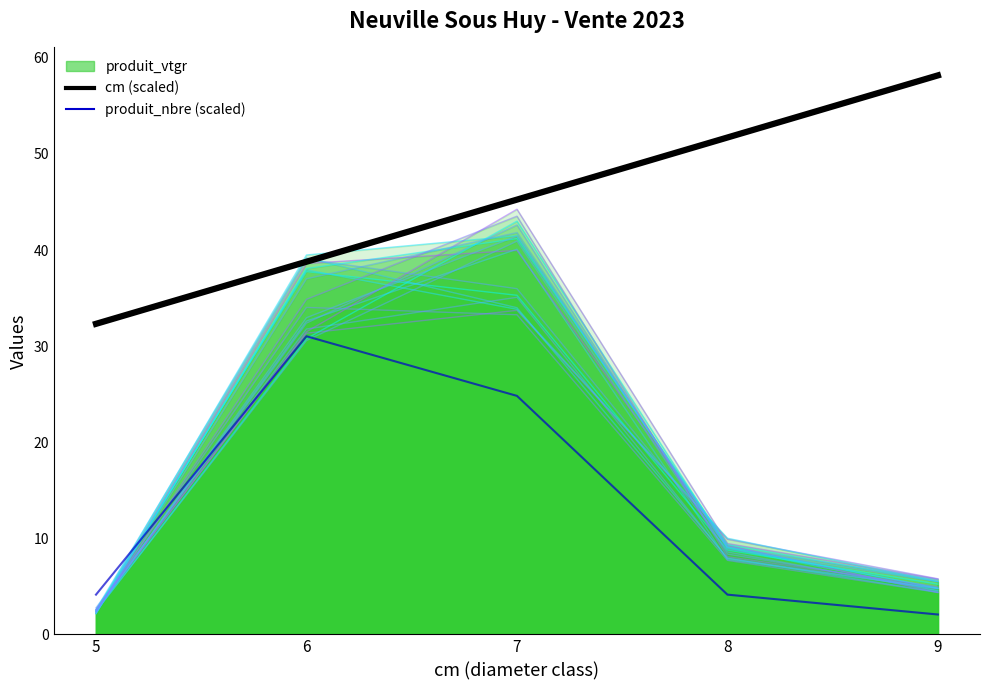

What is the maximum value shown in the chart?

58.2